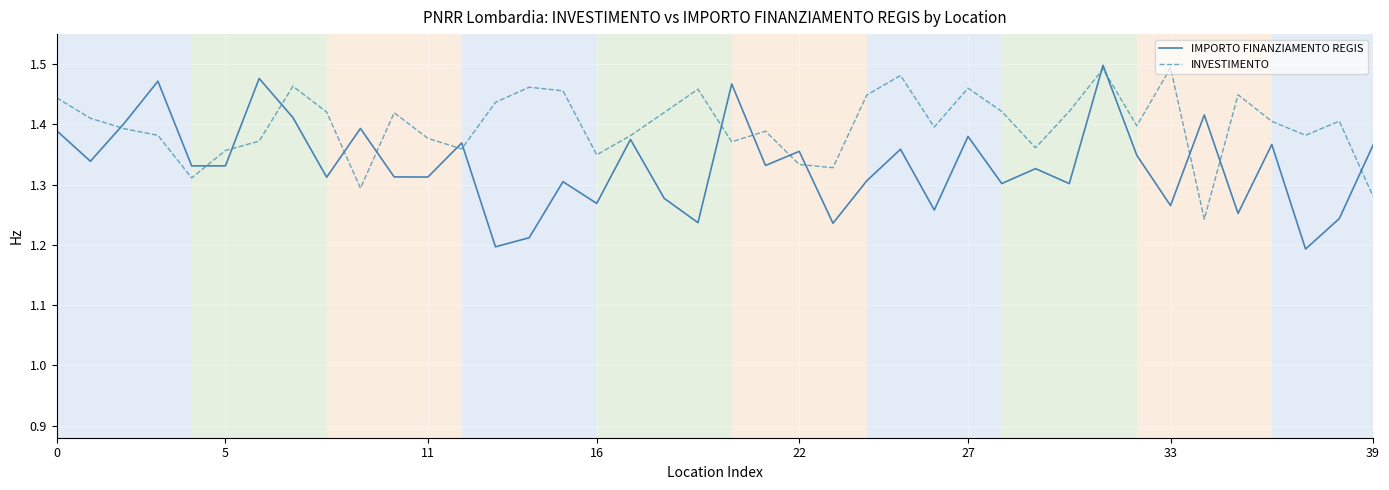

Which series has the widest spread of values?

IMPORTO FINANZIAMENTO REGIS